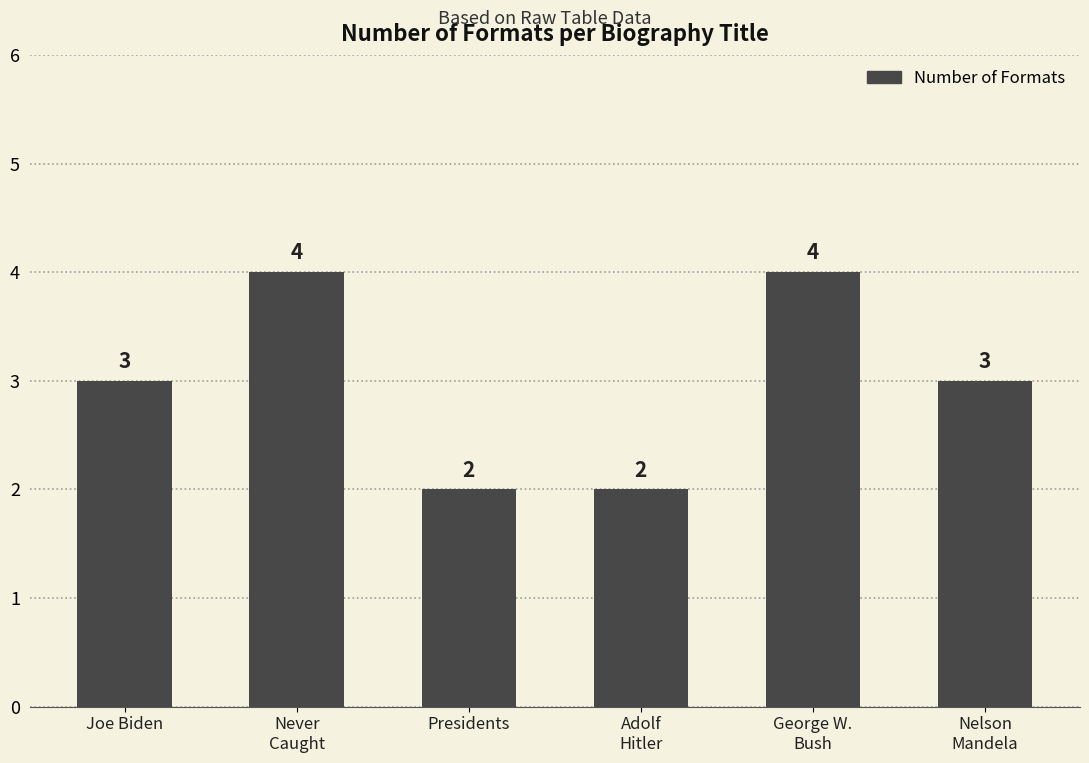

How many series are shown in this chart?

1